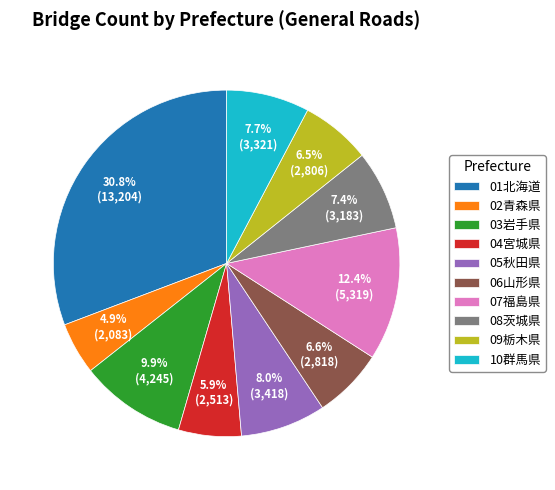

What is the ratio of the value at 10群馬県 to the value at 08茨城県?

1.0